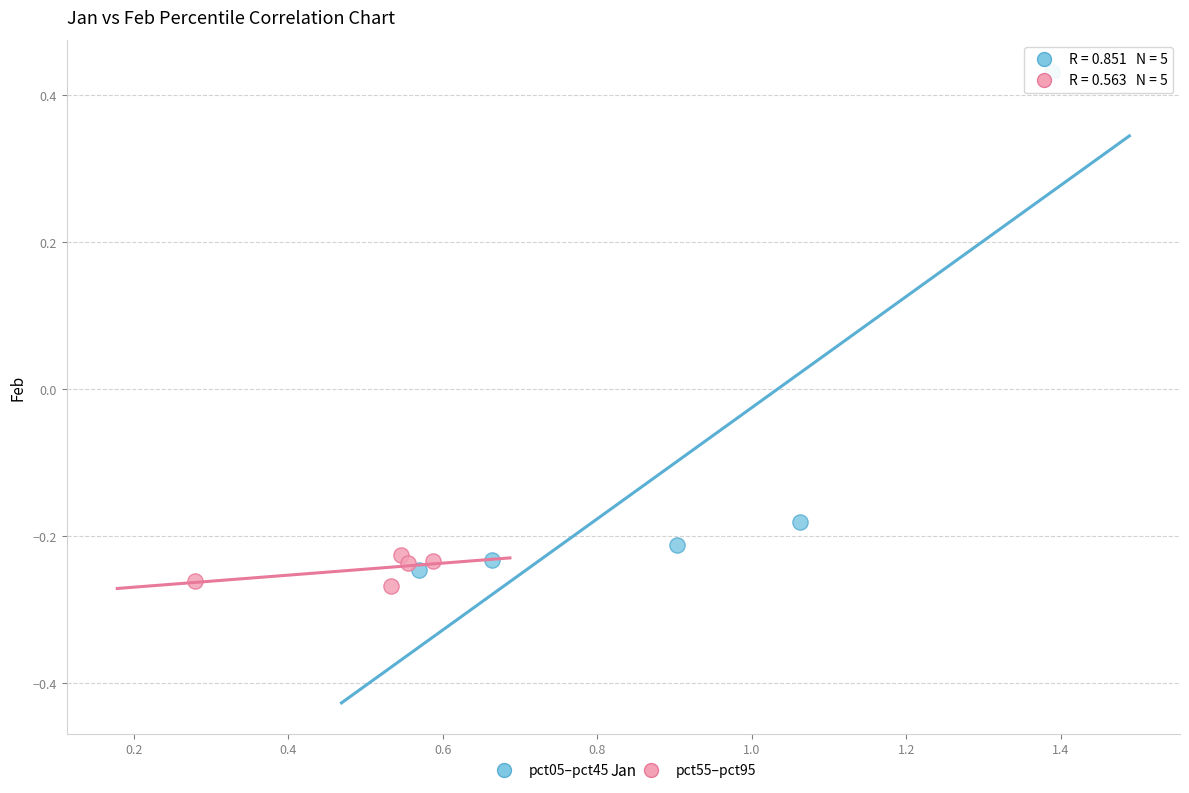

Which series has the widest spread of Y values?

pct05–pct45